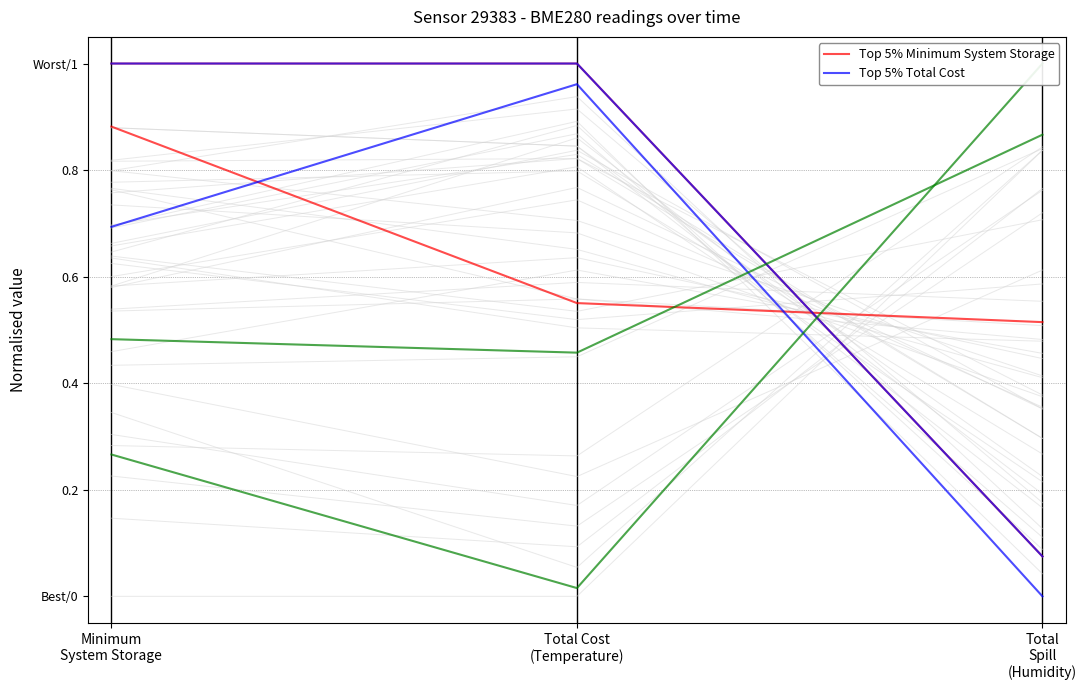

True or false: Top 5% Total Cost has a value of 1.0 at Total Cost
(Temperature).

True